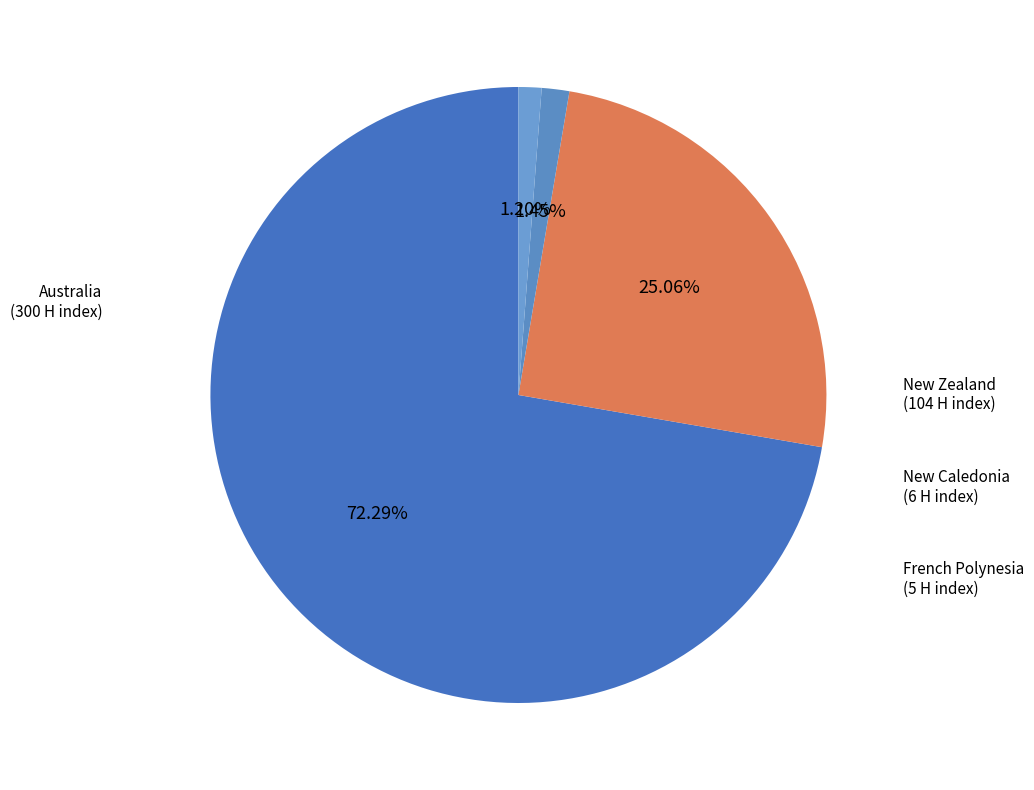

The Australia slice represents 72% of the pie. True or false?

True